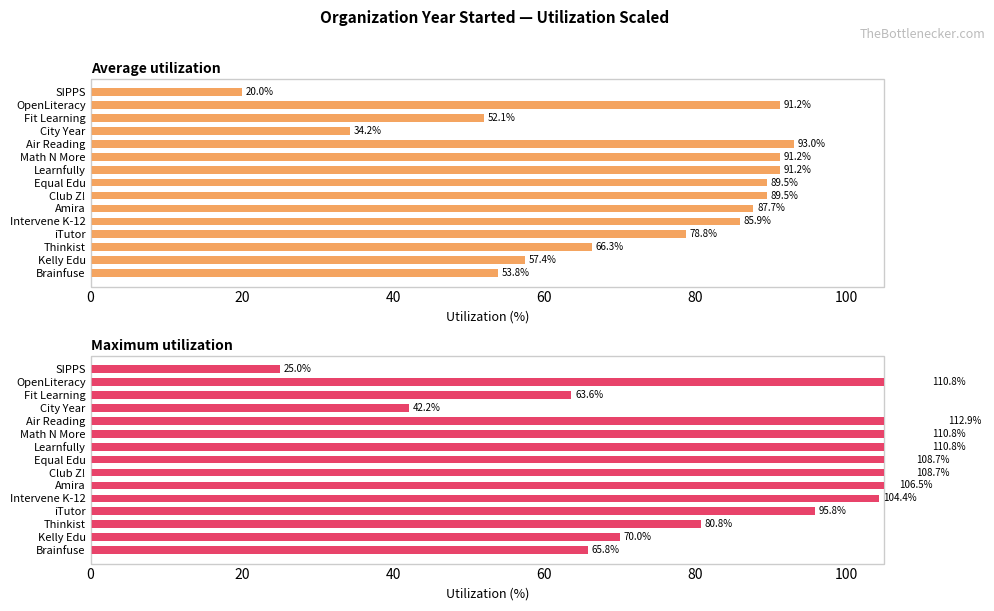

Which series changed the most between Kelly Edu and City Year?

Maximum utilization